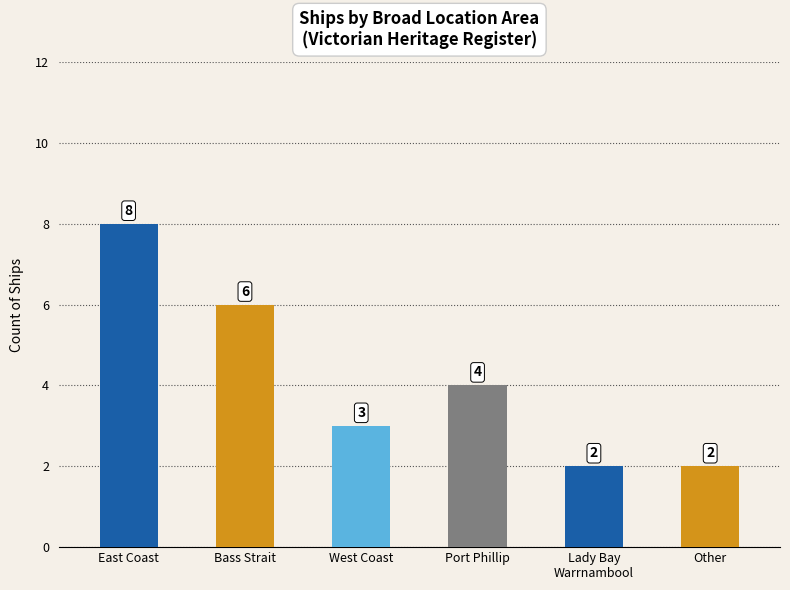

What is the minimum value shown in the chart?

2